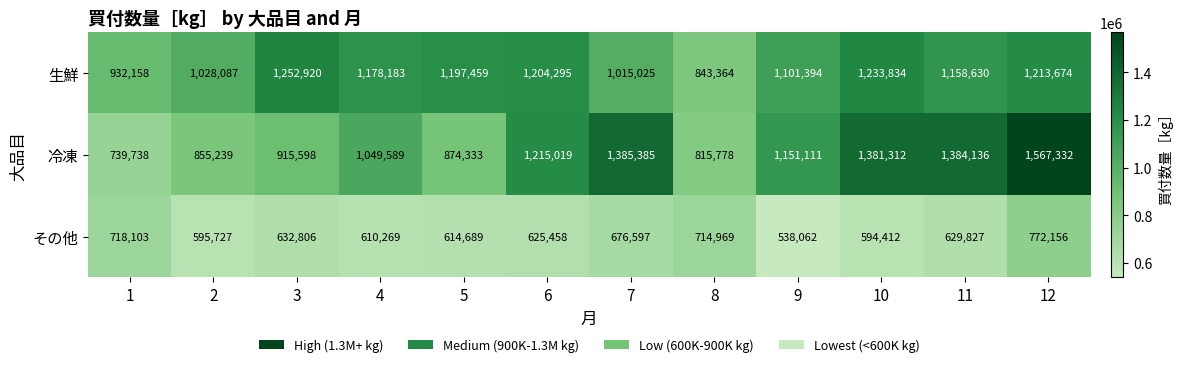

What is the difference between the その他 values at 3 and 9?

94744